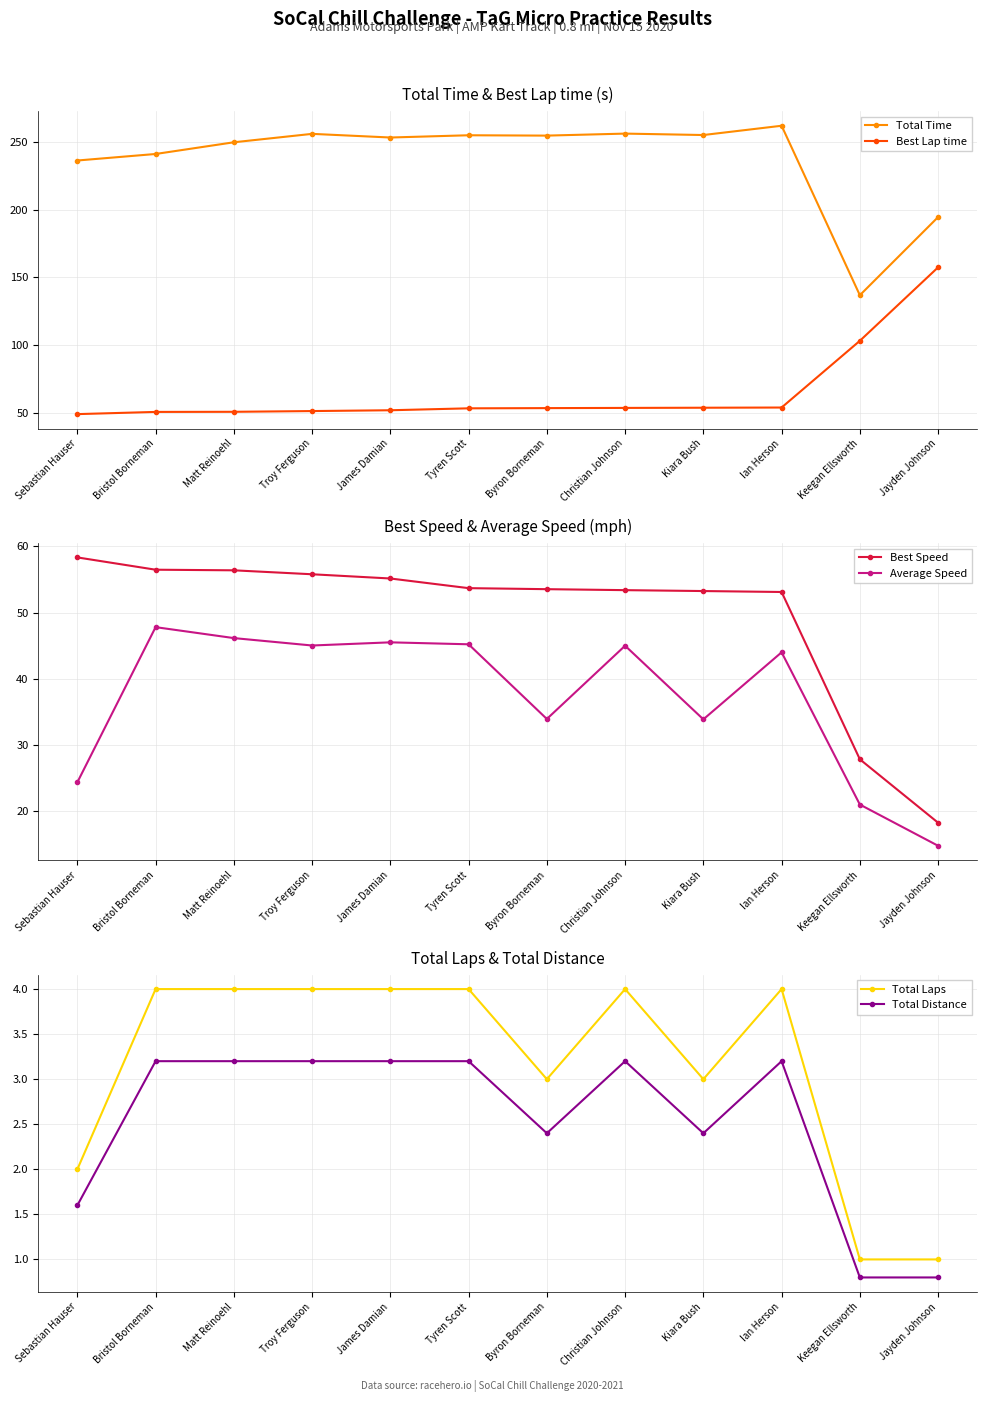

How many interior local peaks does the Average Speed series have?

4